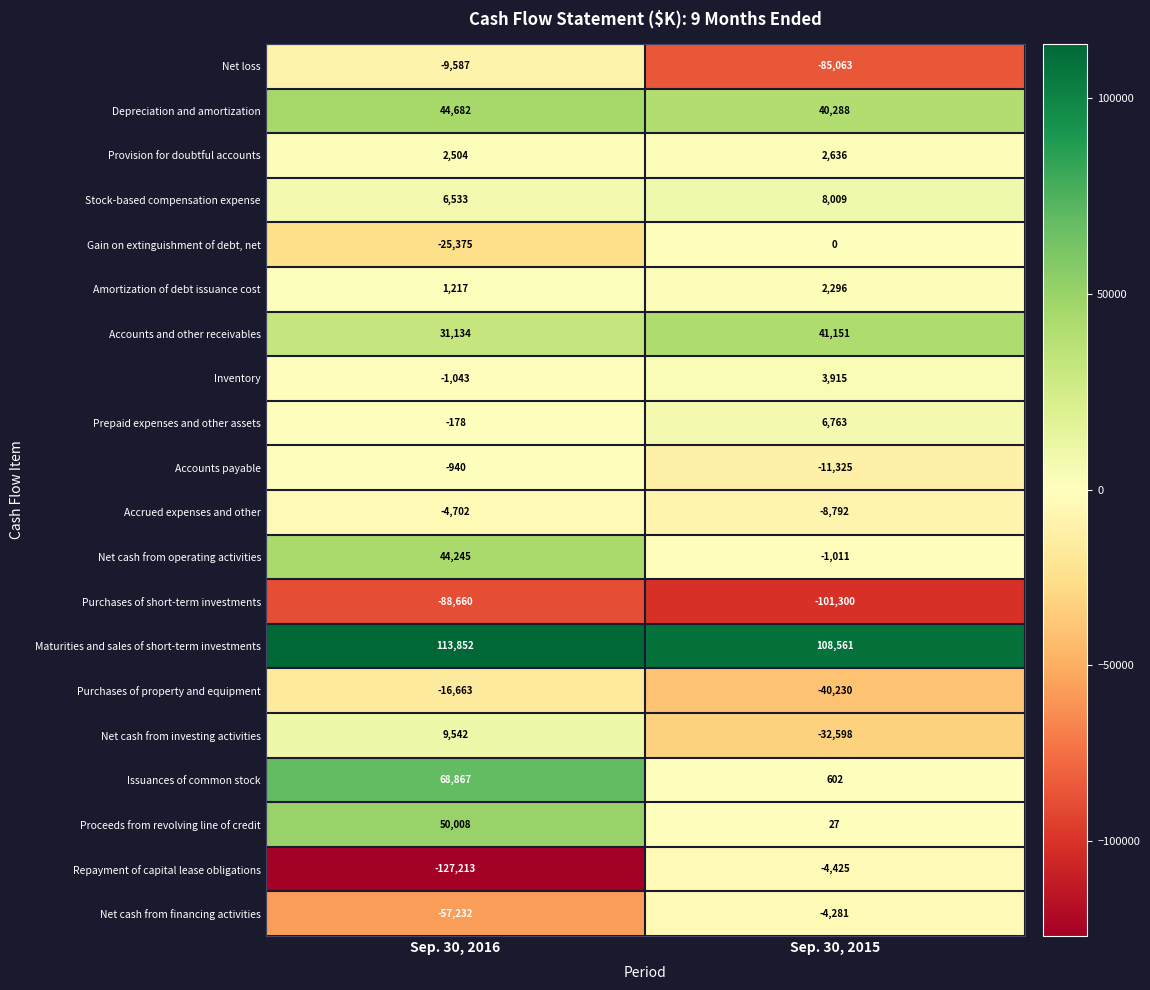

What is the total value across all series at Sep. 30, 2016?

40991